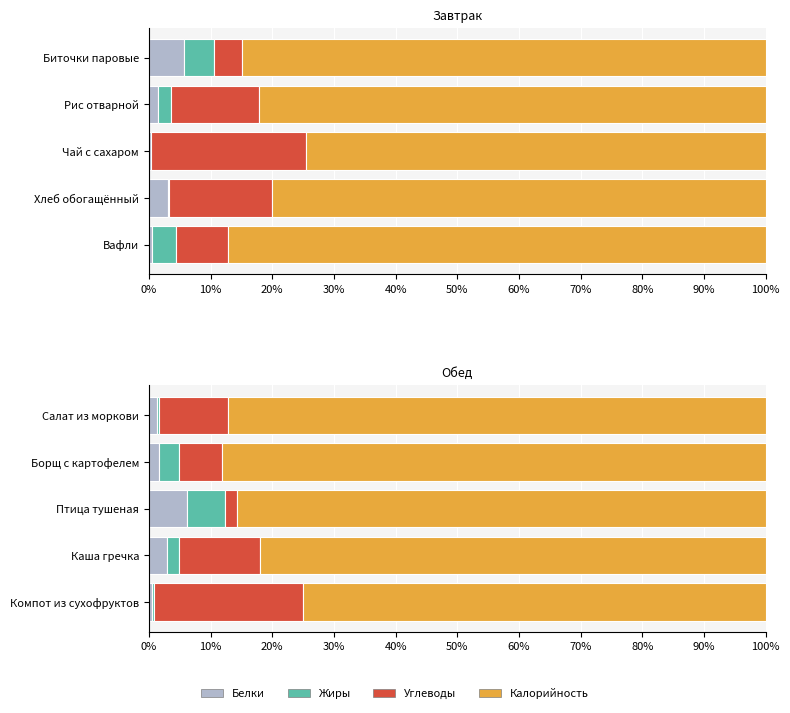

Between Компот из сухофруктов and Борщ с картофелем, which is larger?

Борщ с картофелем